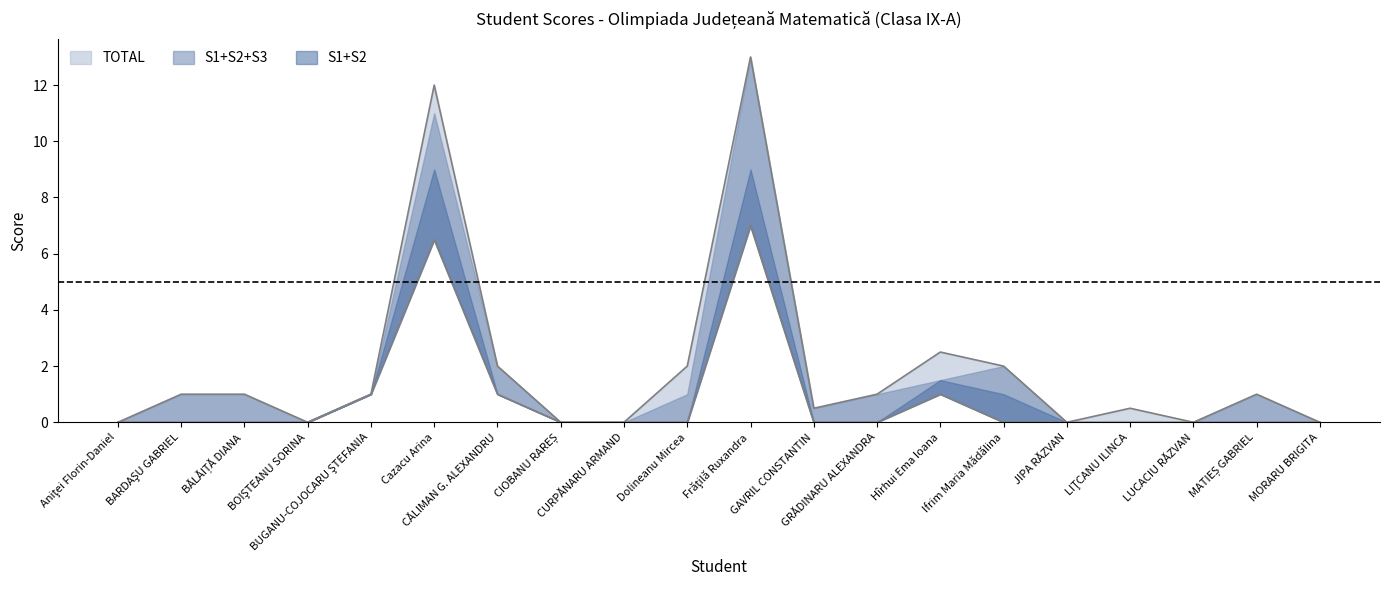

Read the TOTAL value at GAVRIL CONSTANTIN.

0.5